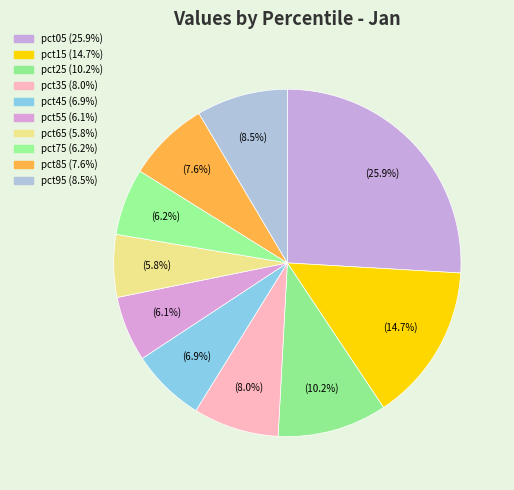

Count the number of slices in the pie.

10